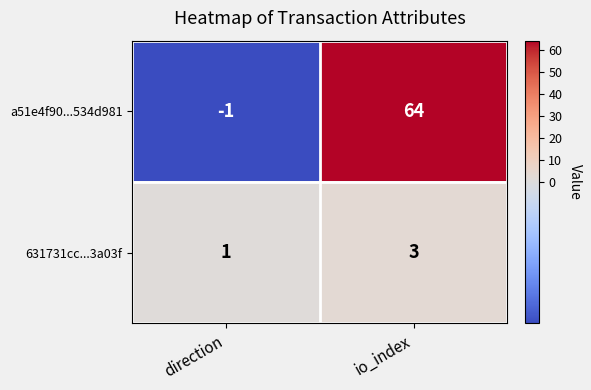

Rank the series at direction from lowest to highest value.

a51e4f90...534d981, 631731cc...3a03f